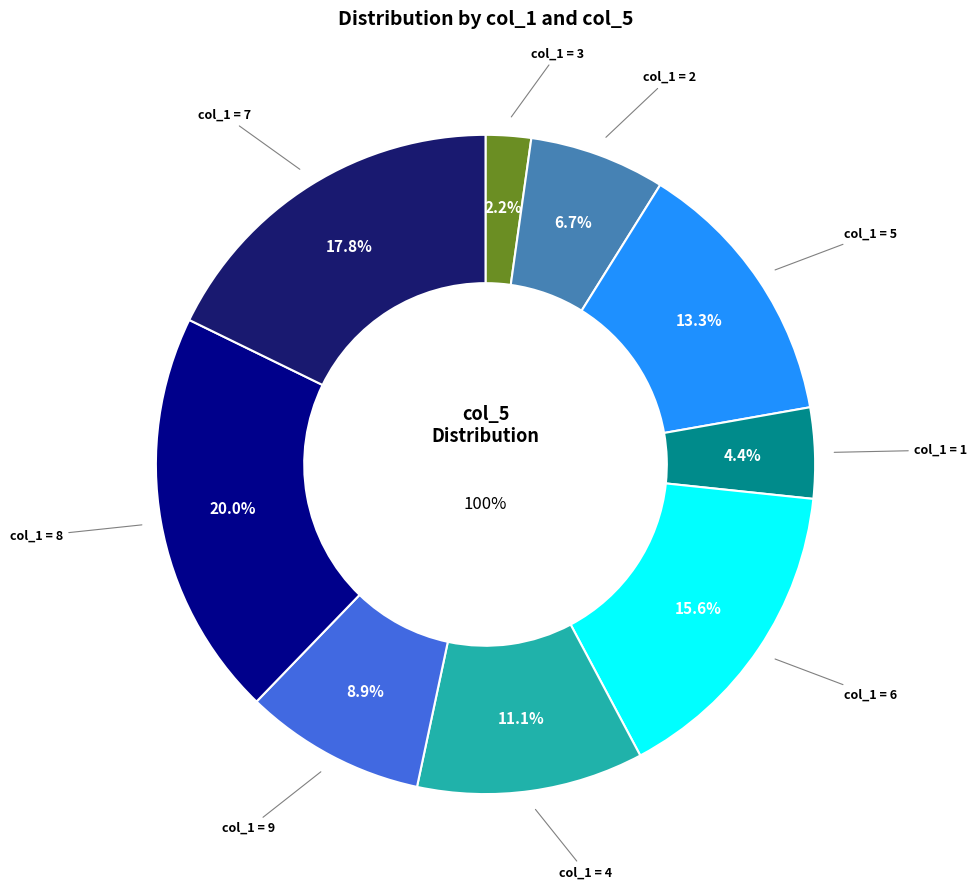

Combined, what portion of the pie is 9 and 7?

26.7%